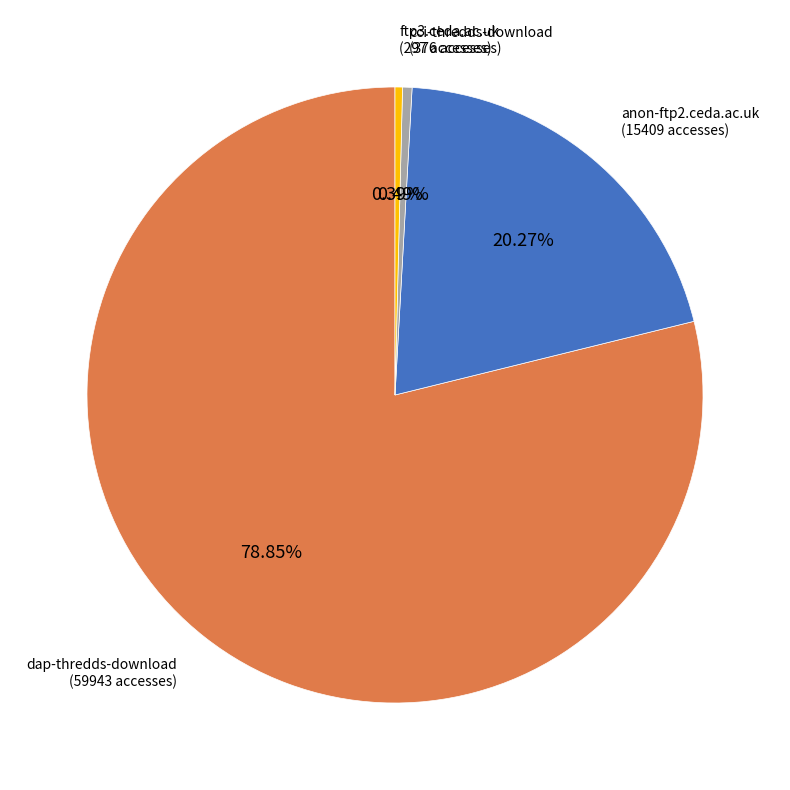

What is the largest slice in the pie chart?

dap-thredds-download